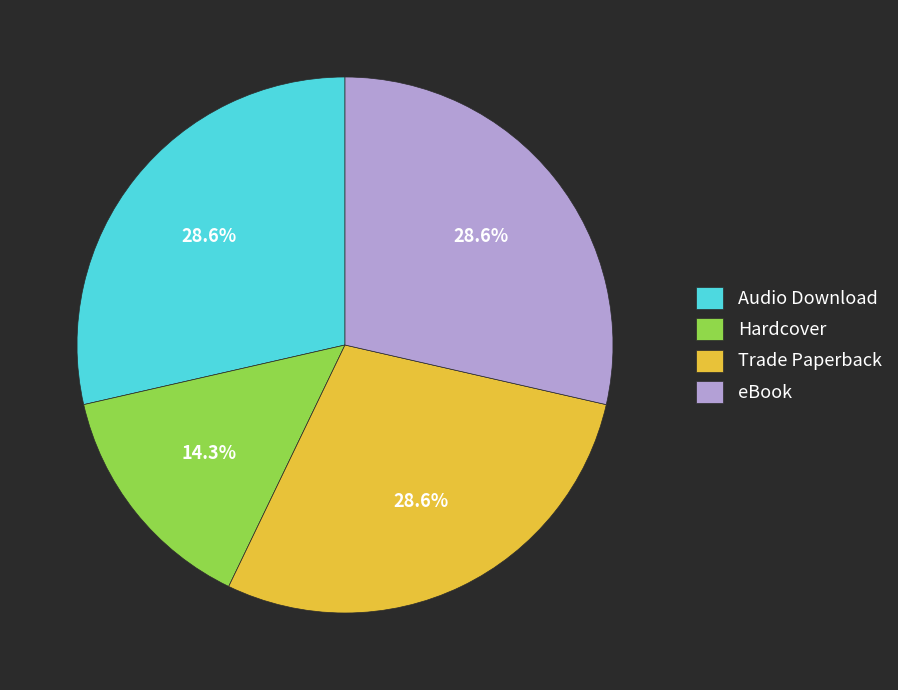

True or false: eBook accounts for 29% of the total.

True